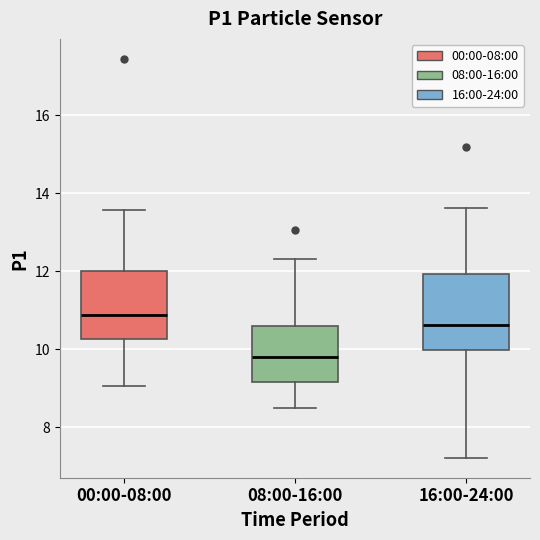

Where is the upper edge of the box for 16:00-24:00 on the y-axis? The values are not printed on the chart, so give them approximately, as read against the axis.

12.0